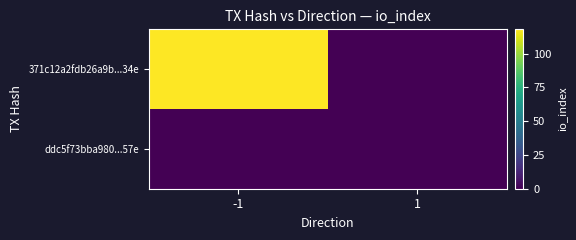

Reading right to left, what are all the values shown in this chart?

371c12a2fdb26a9b...34e: 1=0	-1=118
ddc5f73bba980...57e: 1=0	-1=0